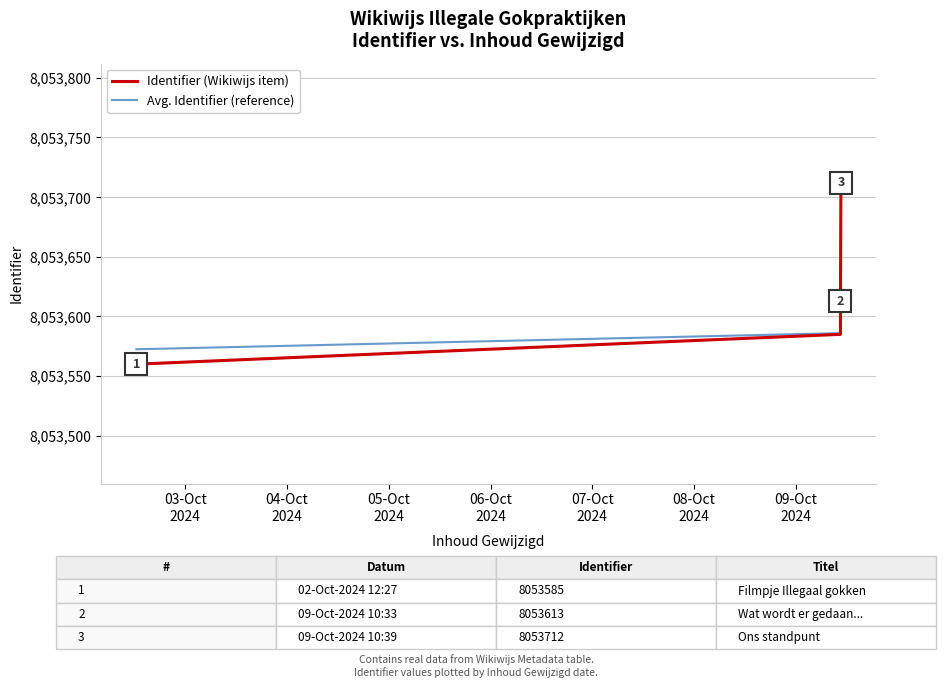

Which series has the widest spread of values?

Identifier (Wikiwijs item)